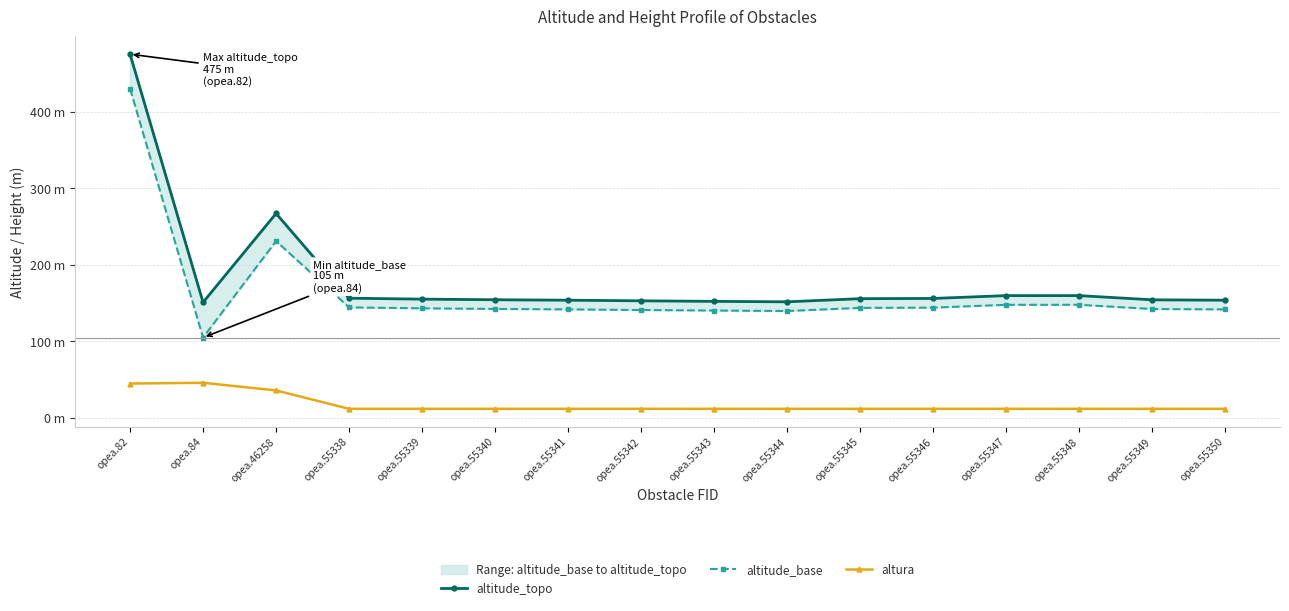

Is it true that altitude_topo equals 151.0 at opea.84?

True